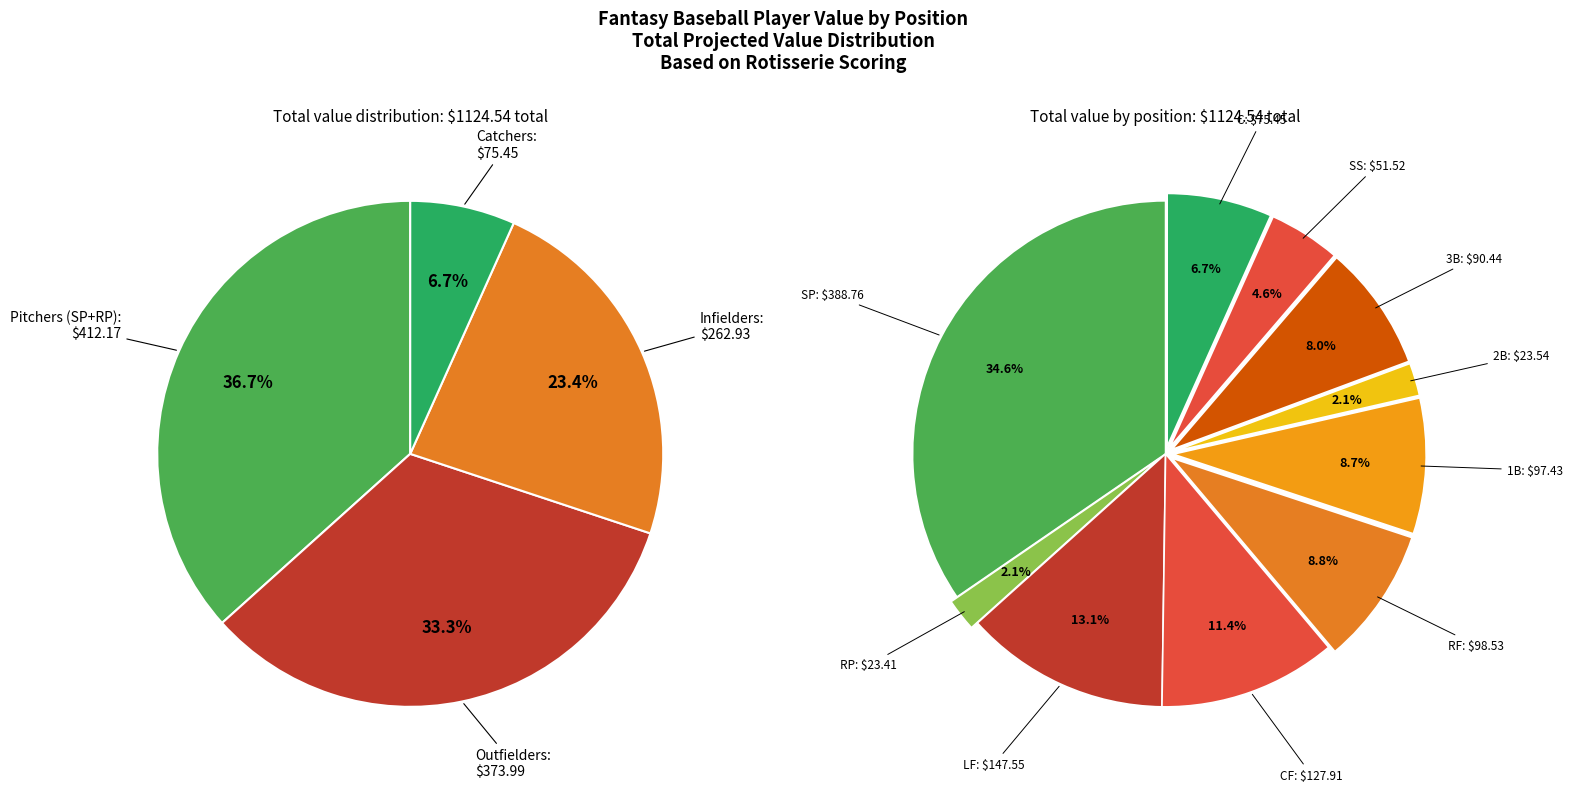

Is the sum of RP and RF greater than half?

No